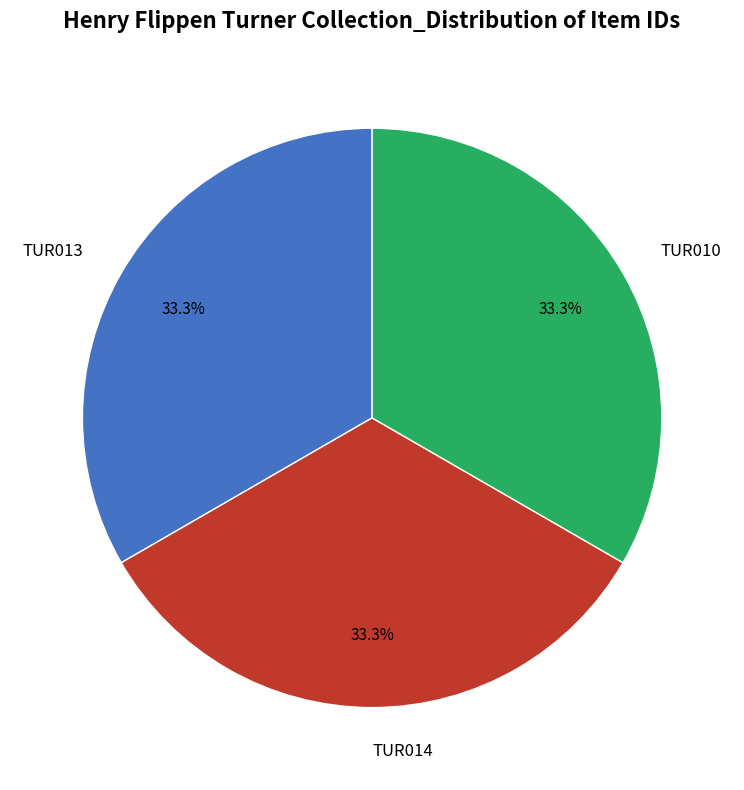

Is TUR013 the majority of the pie?

No